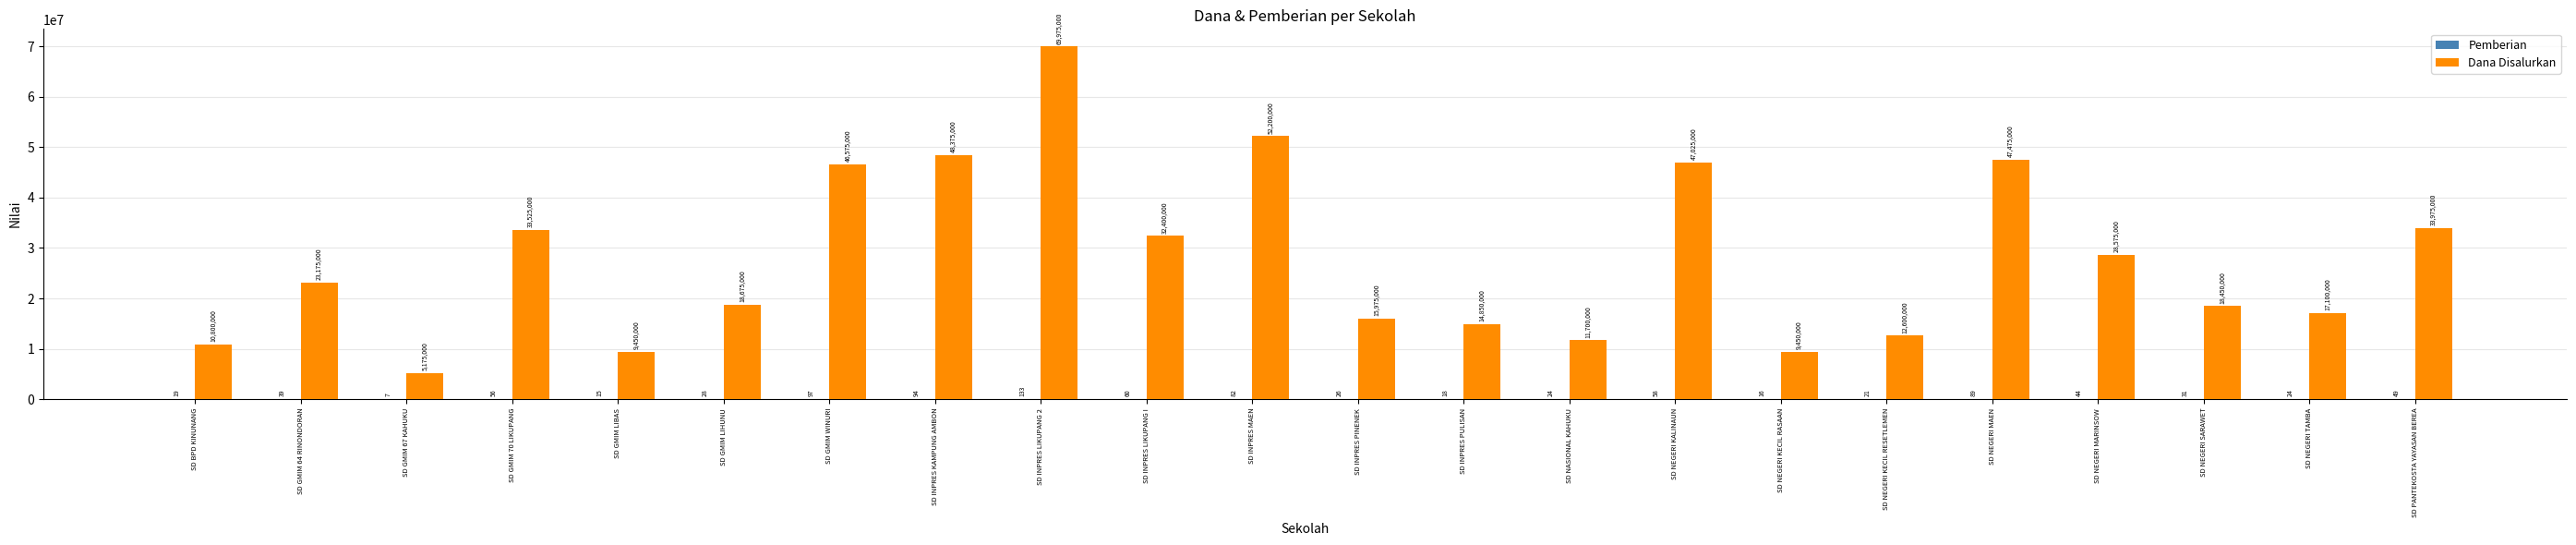

Which series changed the most between SD GMIM WINURI and SD INPRES KAMPUNG AMBON?

Dana Disalurkan